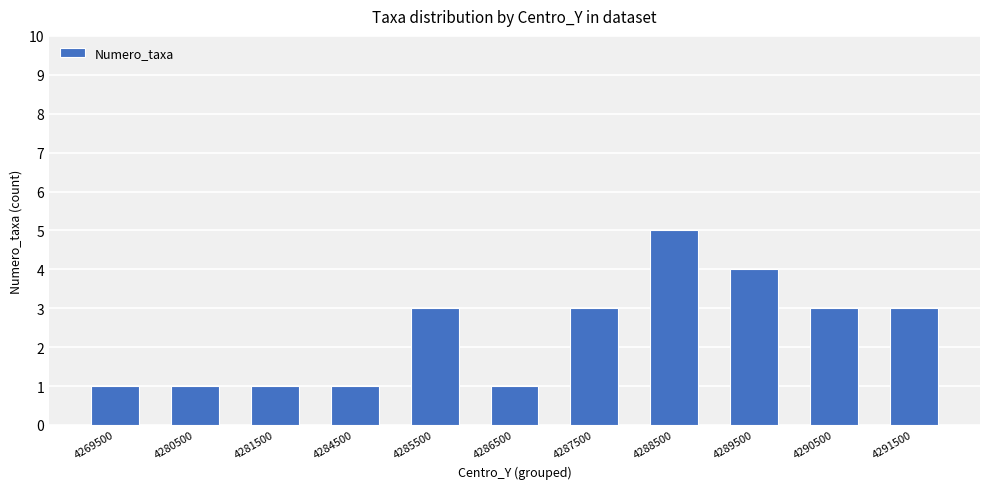

What is the maximum value shown in the chart?

5